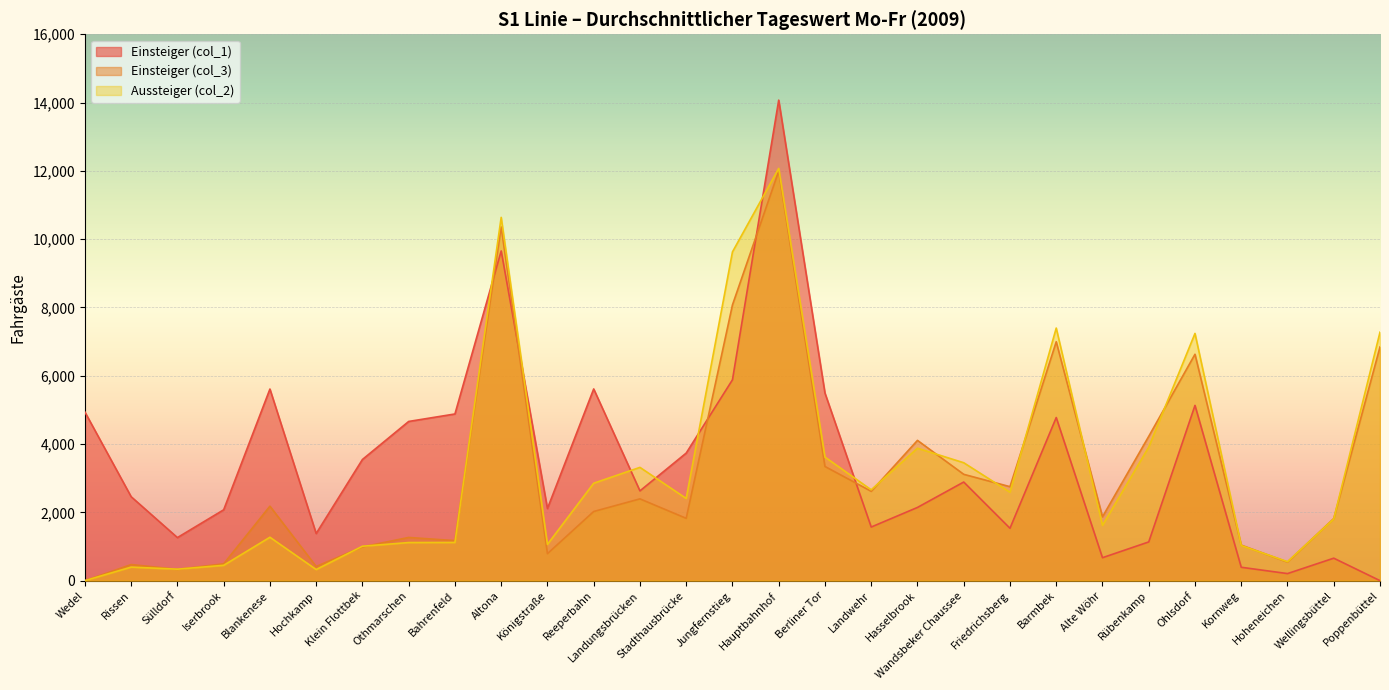

What is the difference between the maximum and minimum values in the Einsteiger (col_3) series?

11994